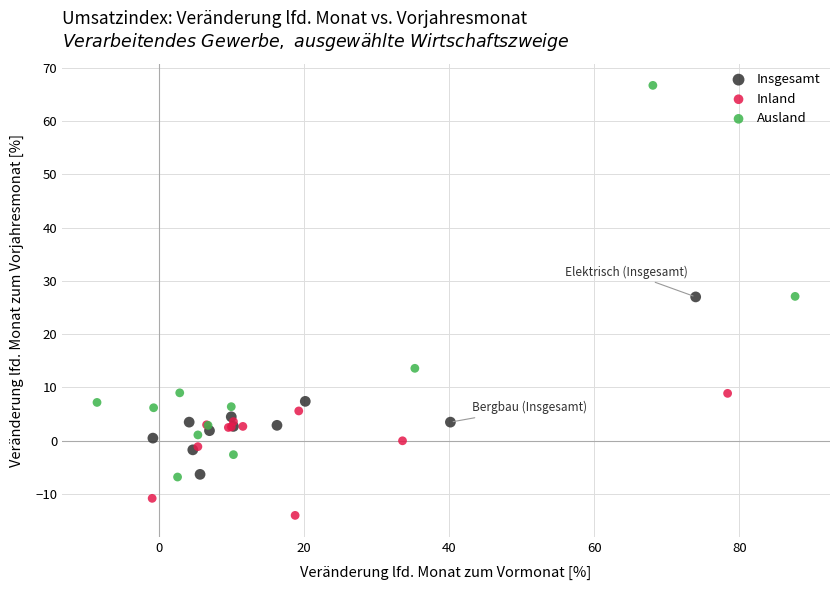

Which series contains the lowest Y value?

Inland